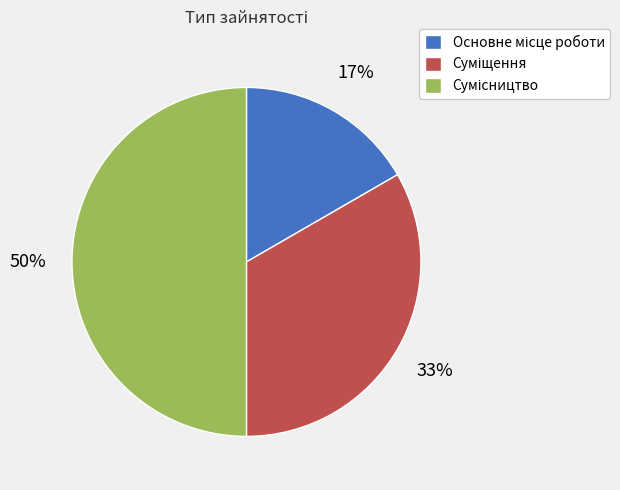

To the nearest percent, what is the difference between the largest and smallest slice percentages?

33%